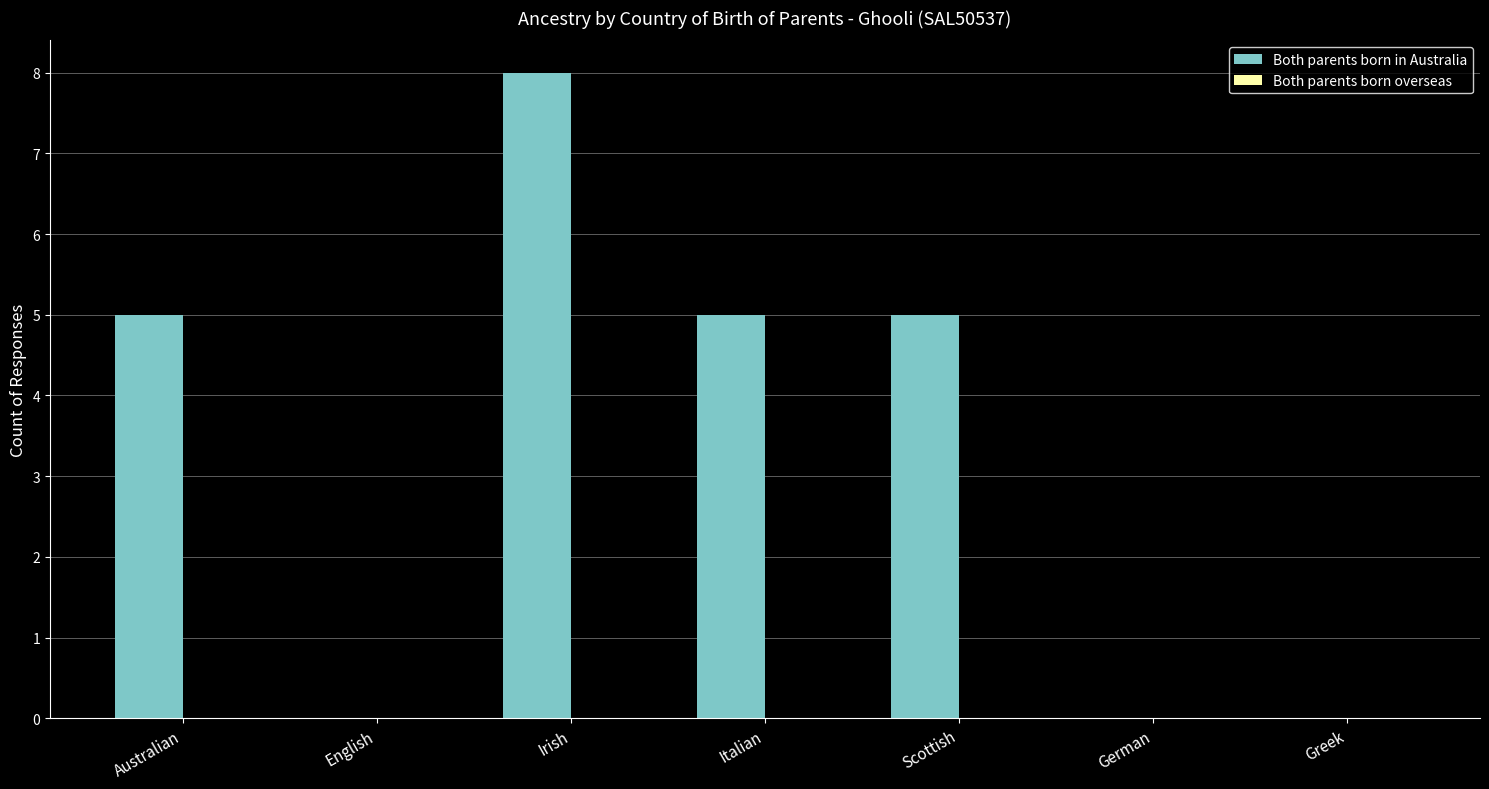

The chart shows a value of 4 at Irish. True or false?

False